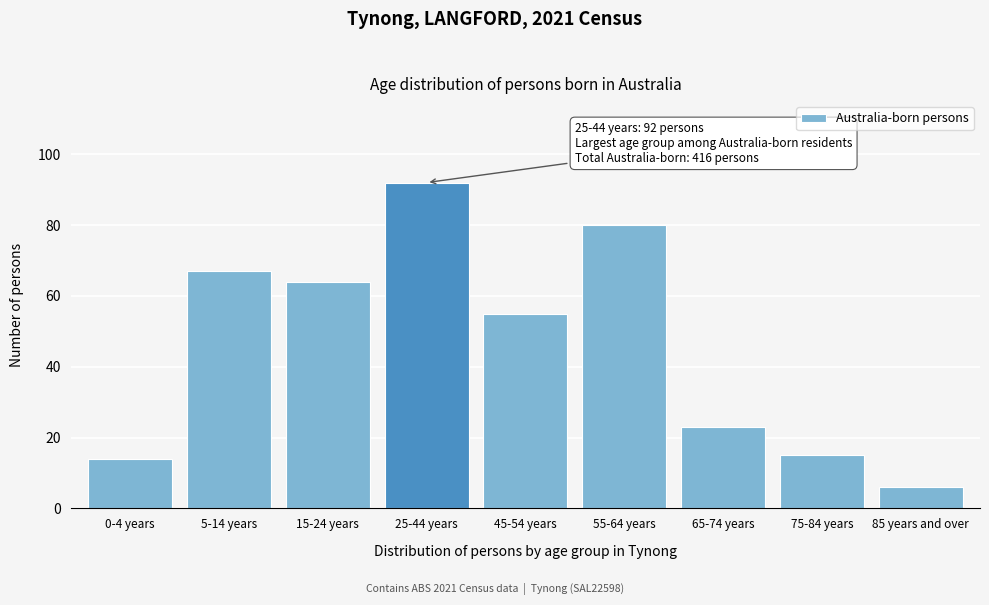

Reading left to right, what are all the values shown in this chart?

14	67	64	92	55	80	23	15	6